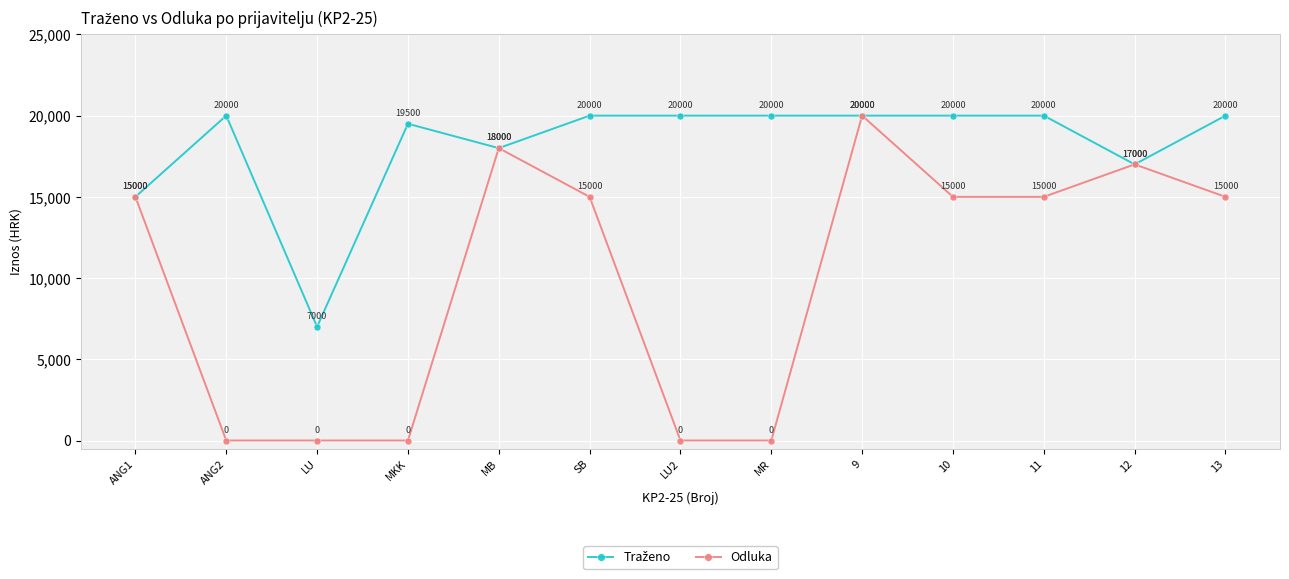

How many categories are shown in the chart?

13